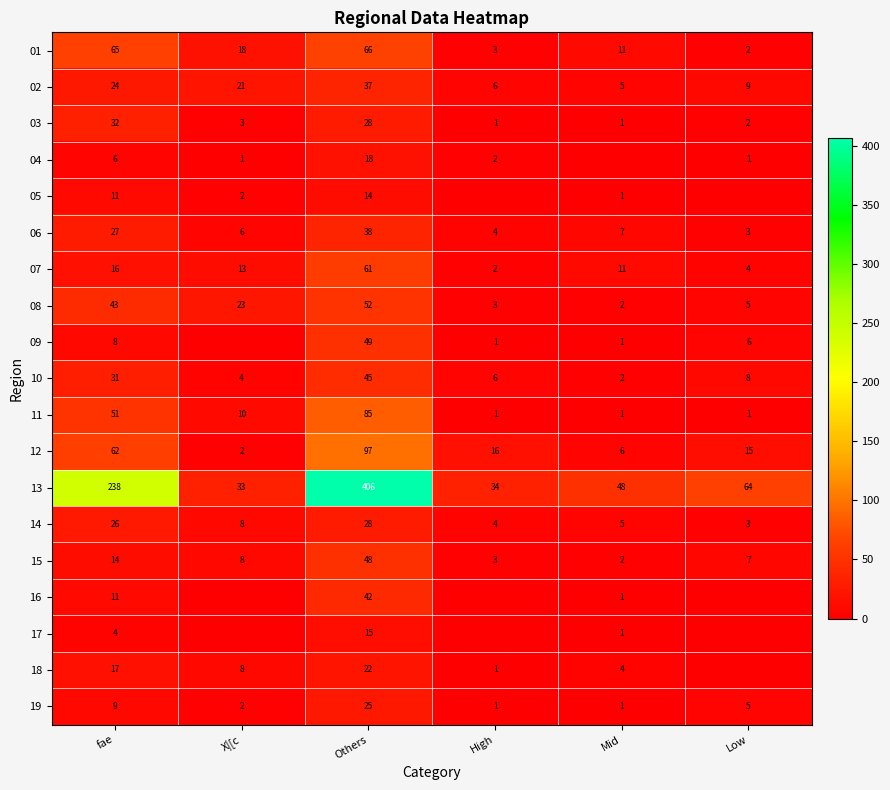

What is the maximum value for 10?

45